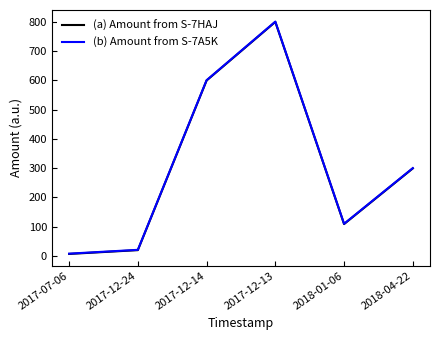

The value of (a) Amount from S-7HAJ at 2017-07-06 is 7. True or false?

True